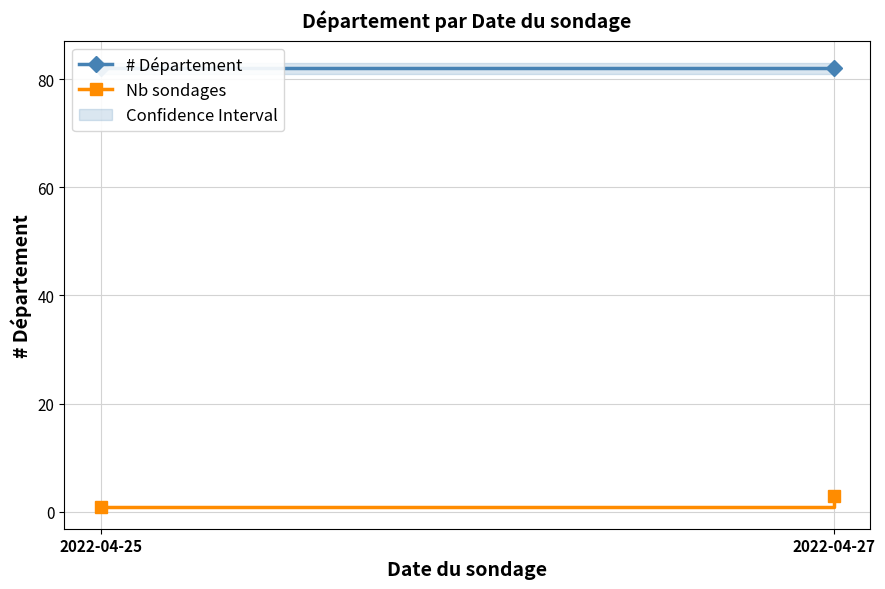

Is this an area chart (filled region under the line)?

No